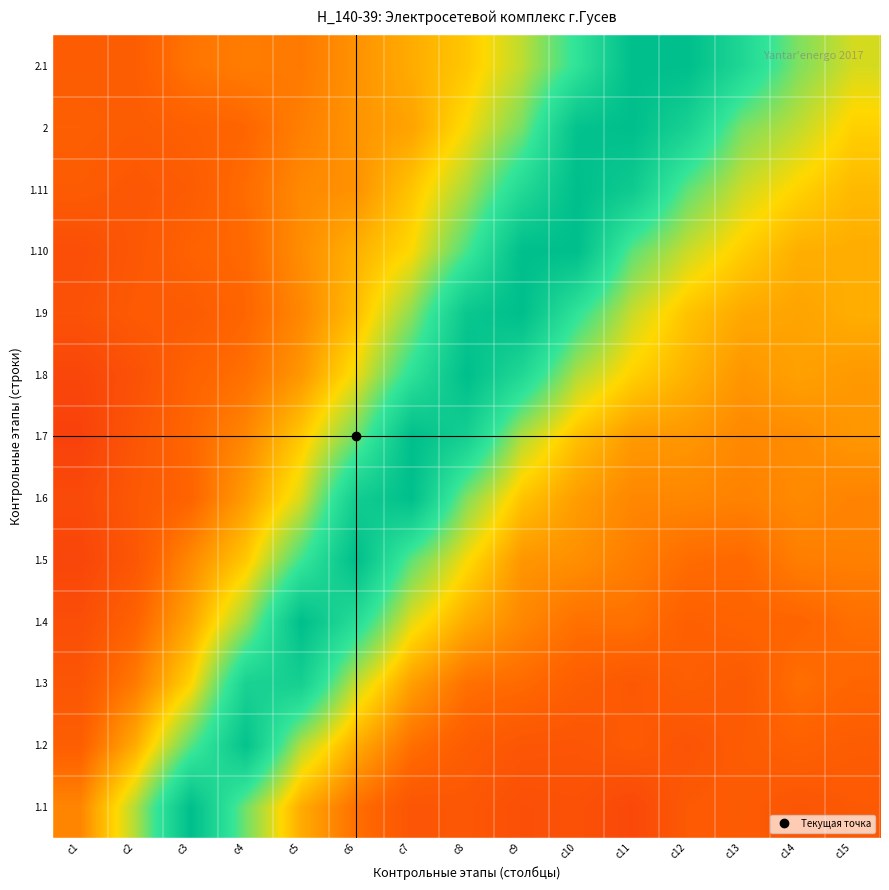

Which series changed the most between c8 and c10?

2